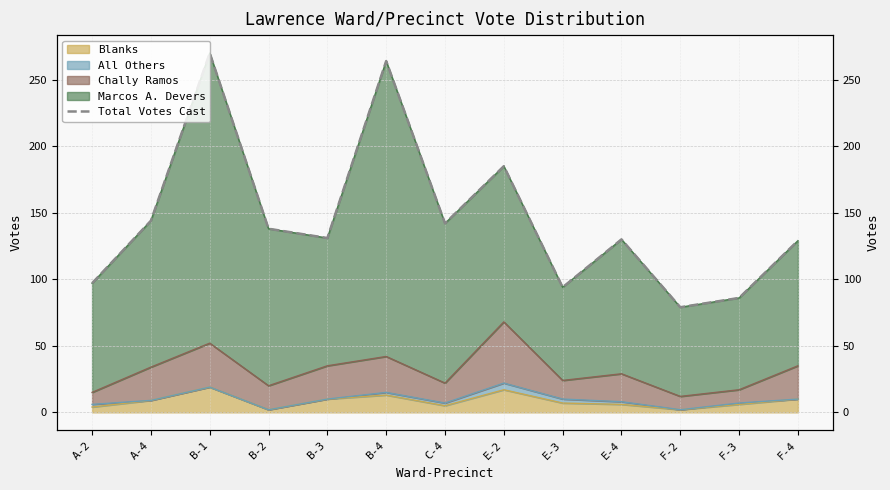

Which category has the lowest value across all series?

F-2